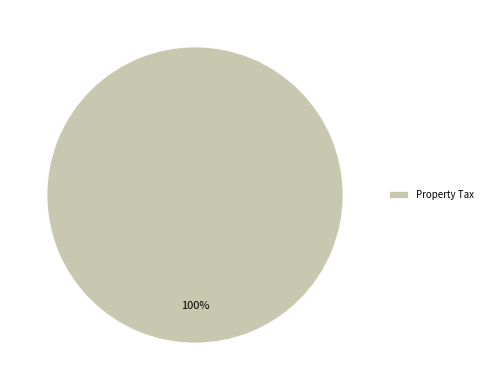

True or false: Property Tax accounts for 90% of the total.

False